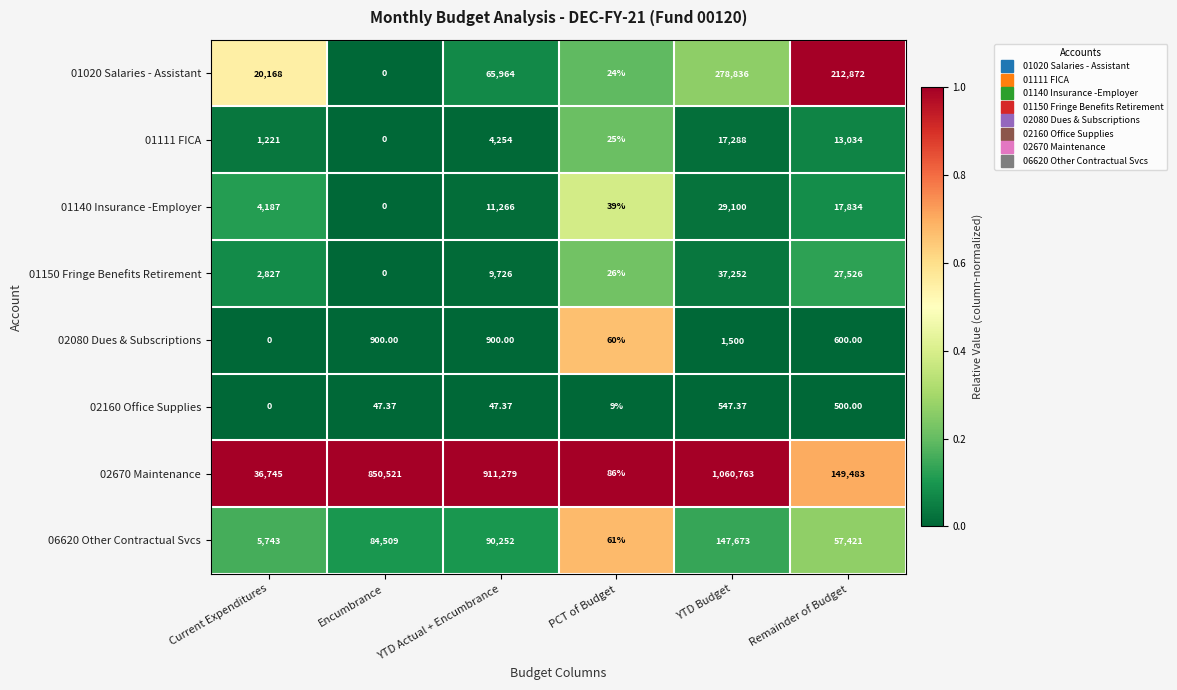

What is the total value across all series at Current Expenditures?

70891.0